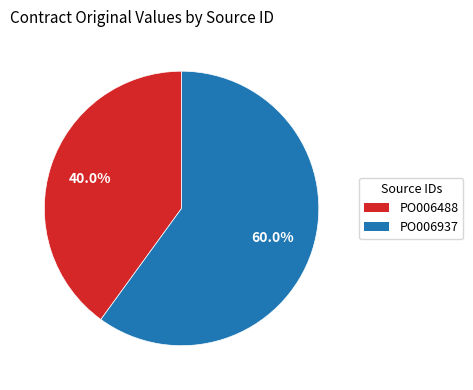

To the nearest percent, what portion does PO006937 represent?

60%